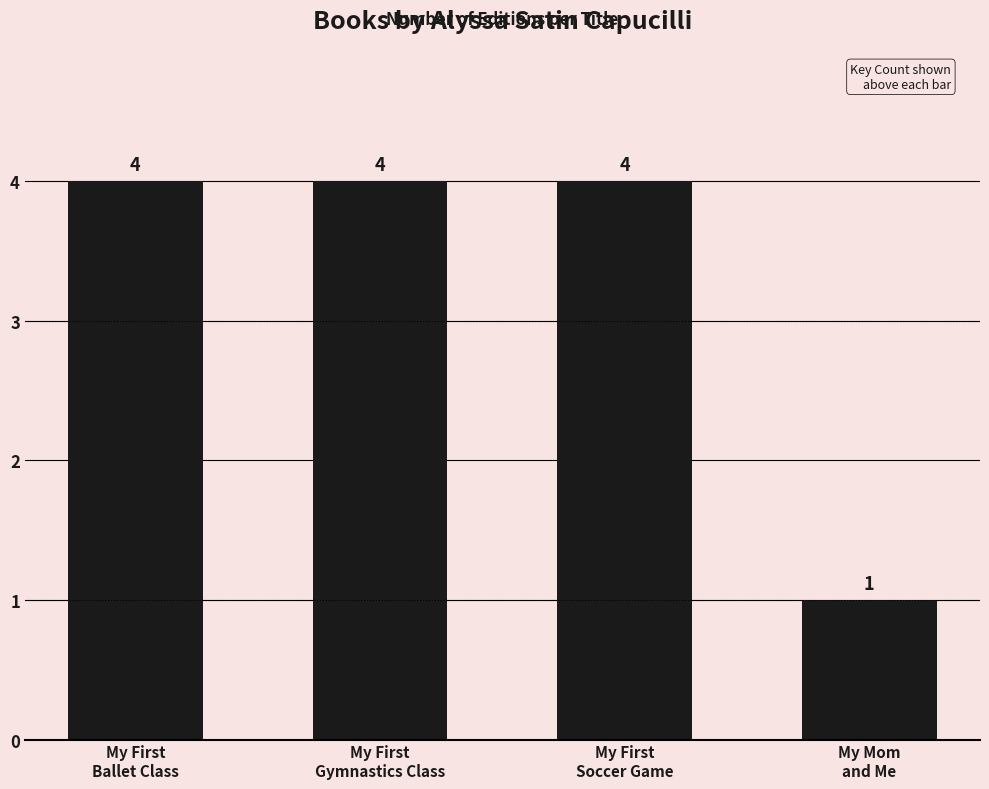

What is the sum of all values?

13